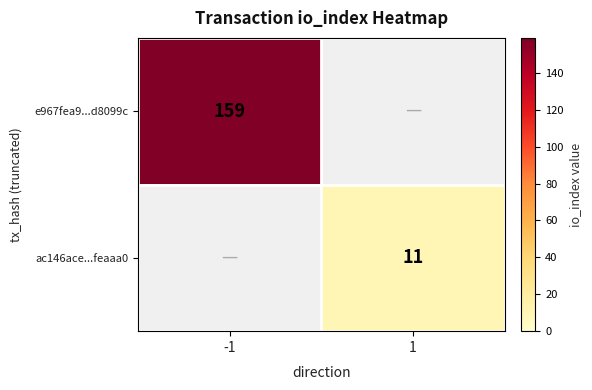

How many categories are shown in the chart?

2